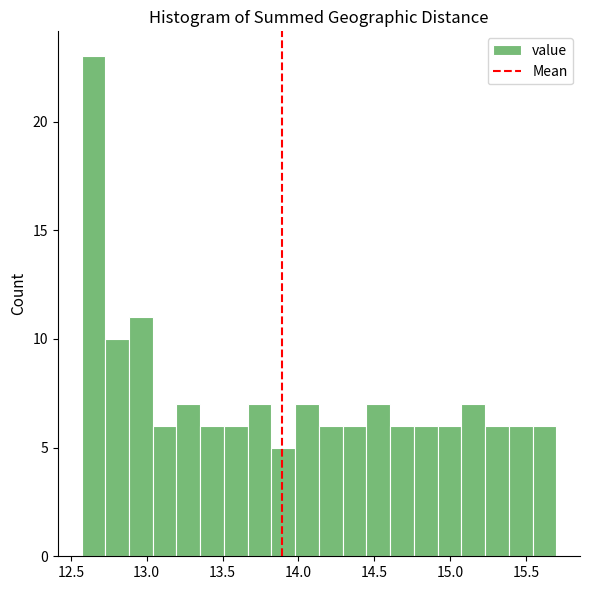

Read against the x-axis, roughly where is the centre of the tallest bar?

12.65